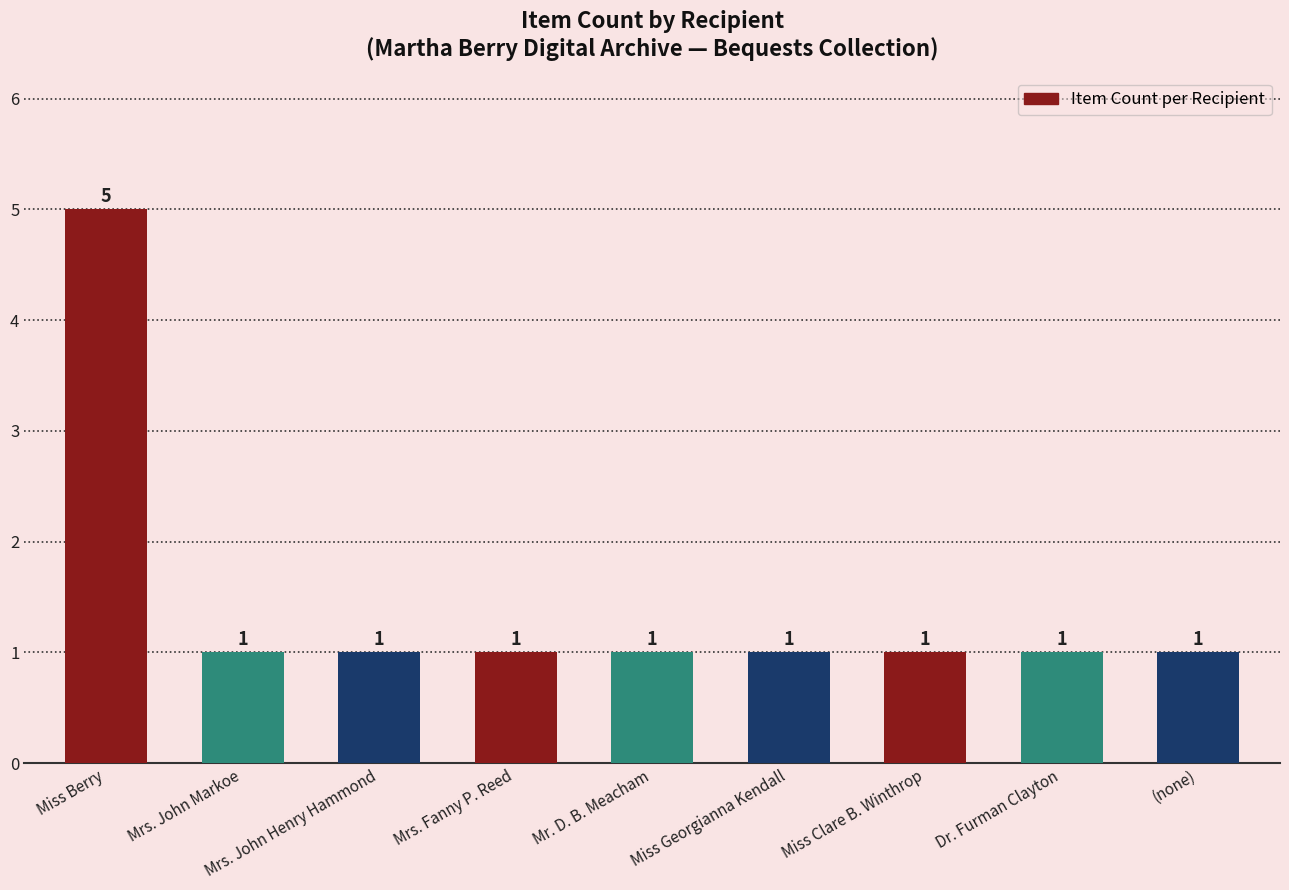

What is the value of the 2nd bar from the left?

1